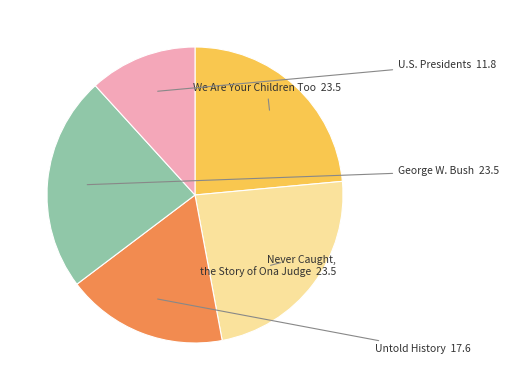

How many segments does this pie chart have?

5